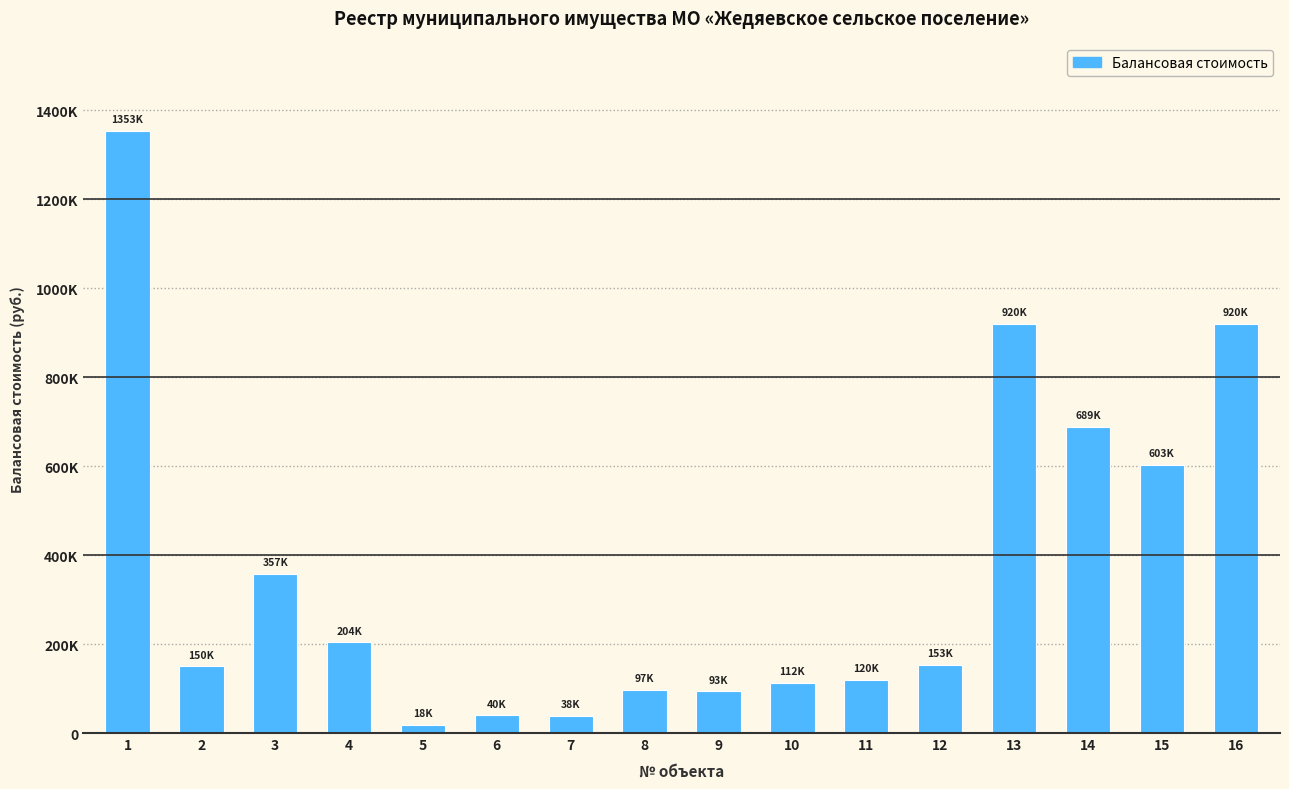

What is the ratio of the value at 6 to the value at 9?

0.4